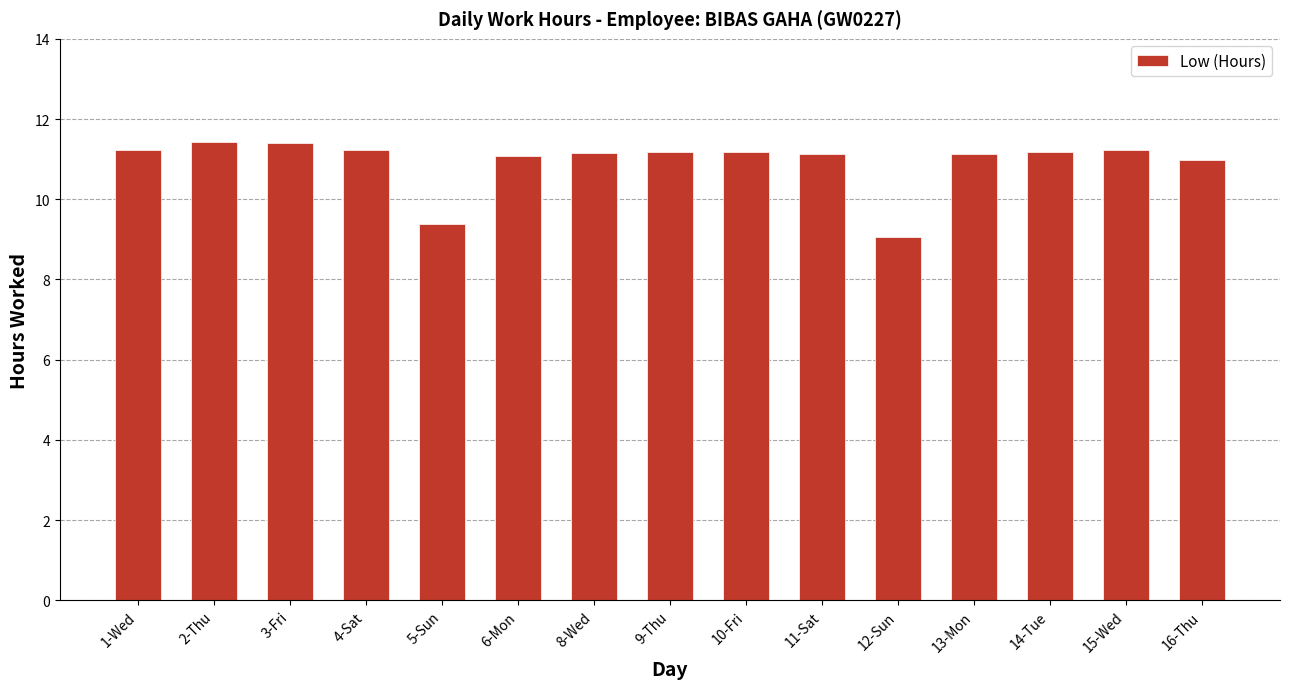

What is the minimum value shown in the chart?

9.1